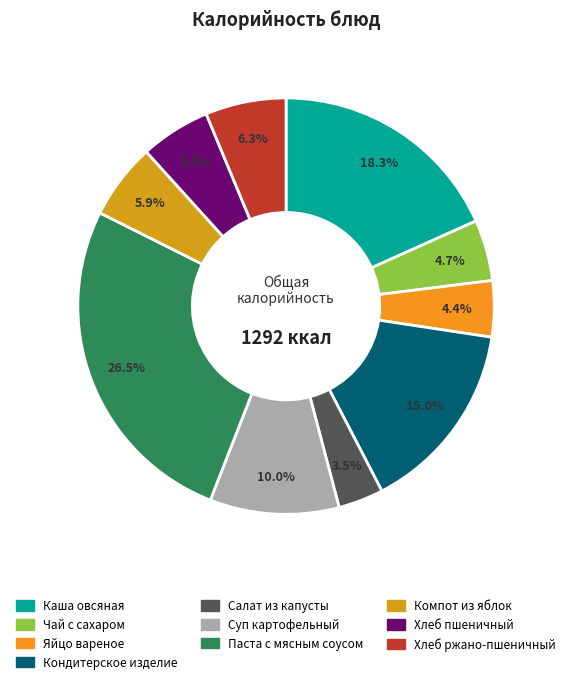

How many segments does this pie chart have?

10